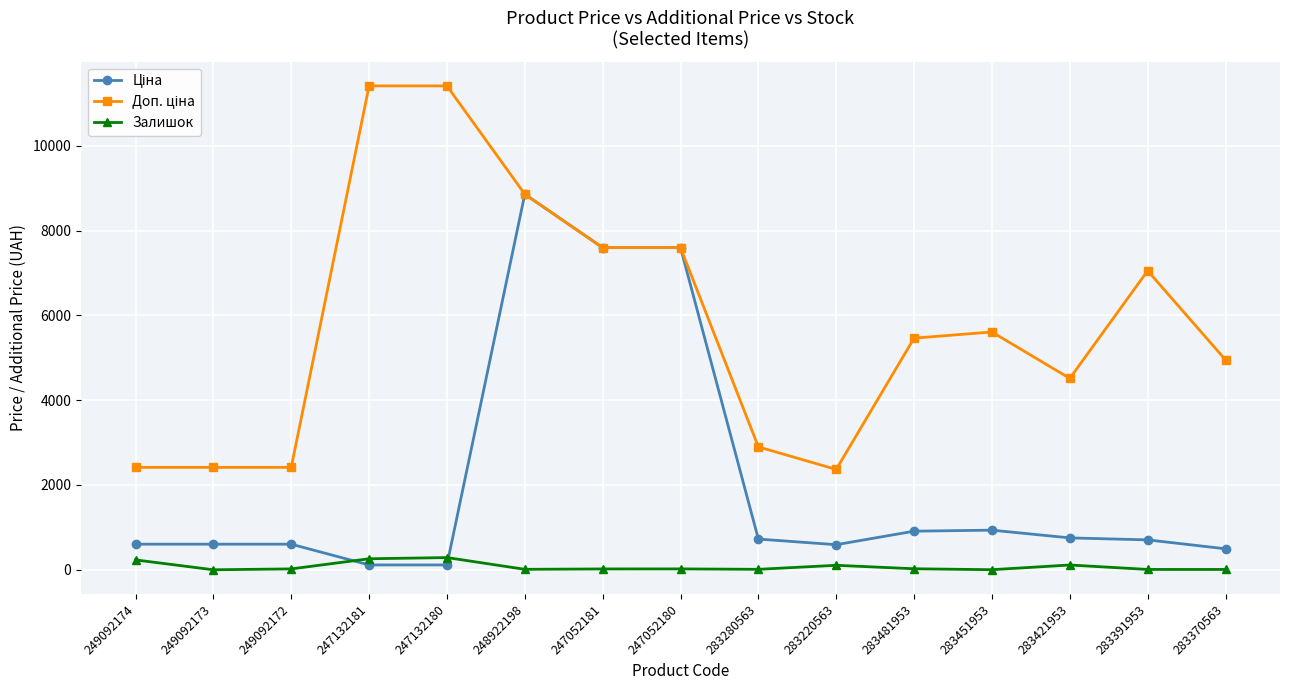

What is the greatest value displayed?

11410.0